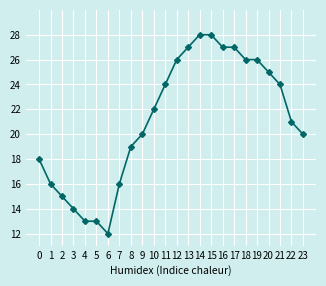

What is the average value?

21